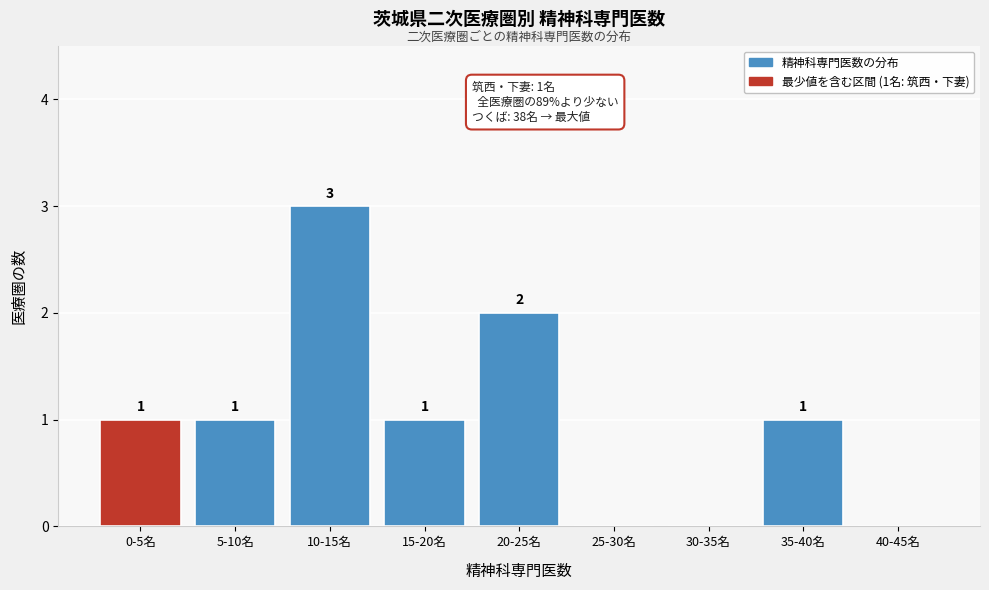

Reading right to left, what are all the values shown in this chart?

40-45名=0	35-40名=1	30-35名=0	25-30名=0	20-25名=2	15-20名=1	10-15名=3	5-10名=1	0-5名=1